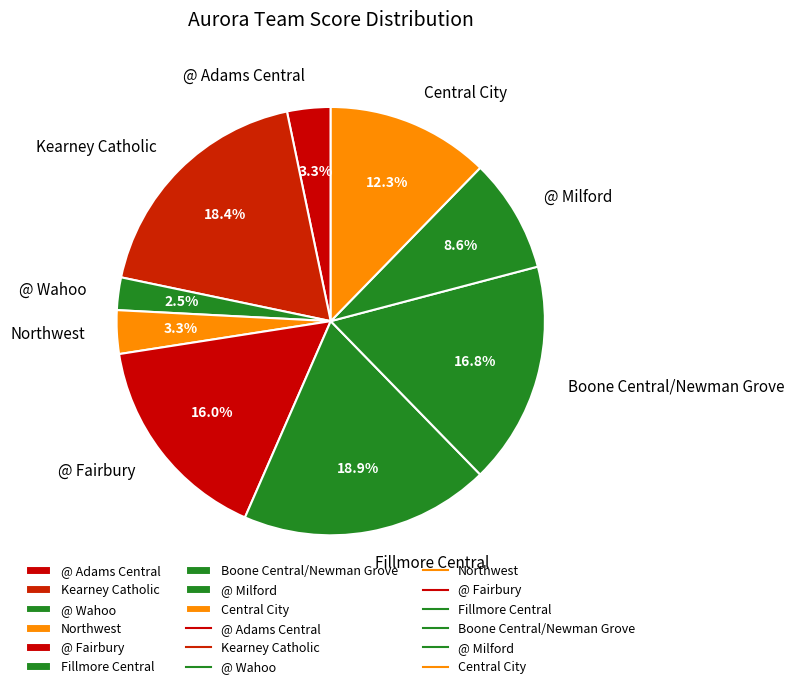

To the nearest percent, what is the combined percentage of Central City and Boone Central/Newman Grove?

29%